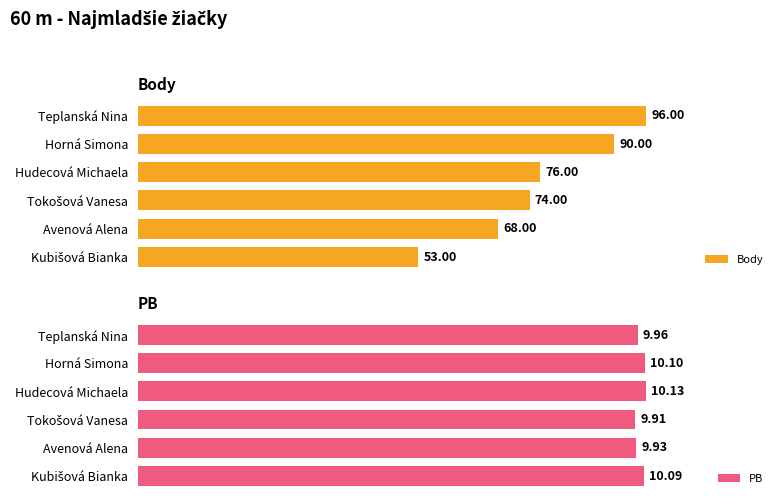

What is the value of the PB bar at the 6th from the left?

10.1